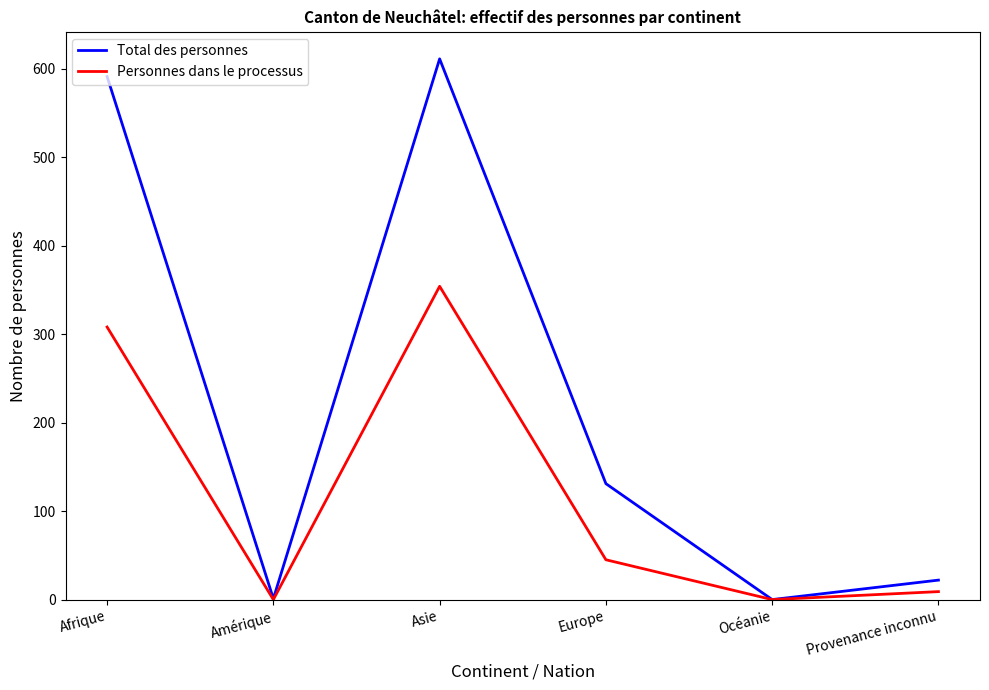

Which series has the largest range (max minus min)?

Total des personnes